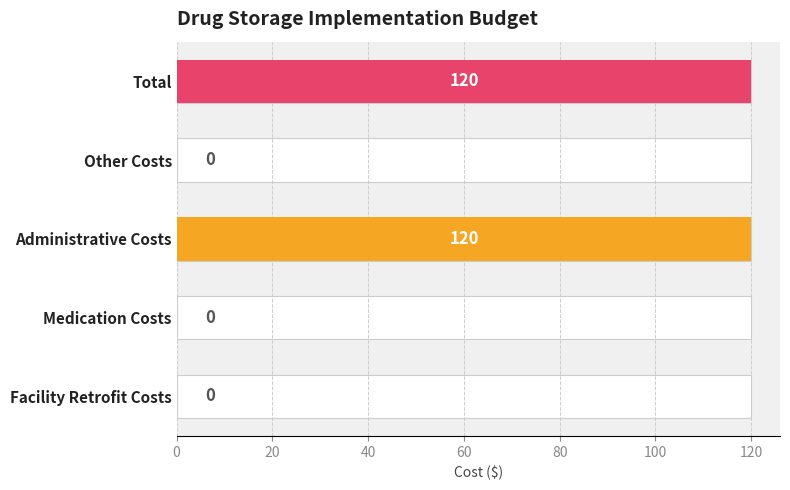

Reading left to right, list all the values displayed in this chart.

0	0	120	0	120